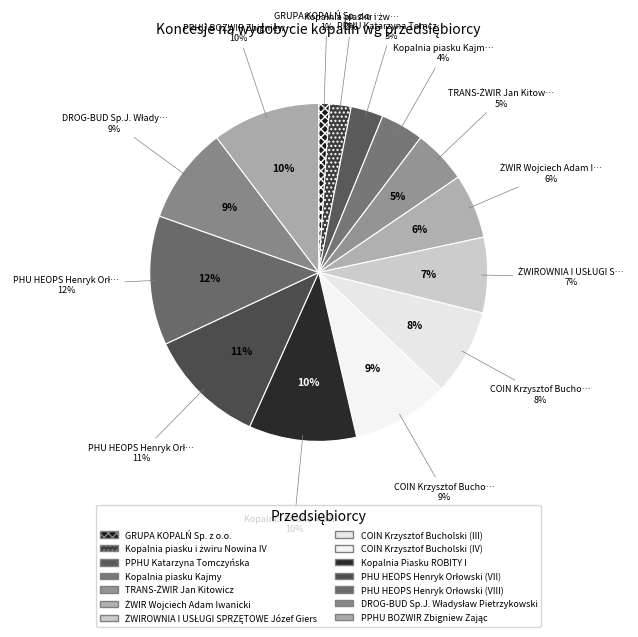

The Kopalnia piasku i żwiru Nowina IV slice represents 1% of the pie. True or false?

False